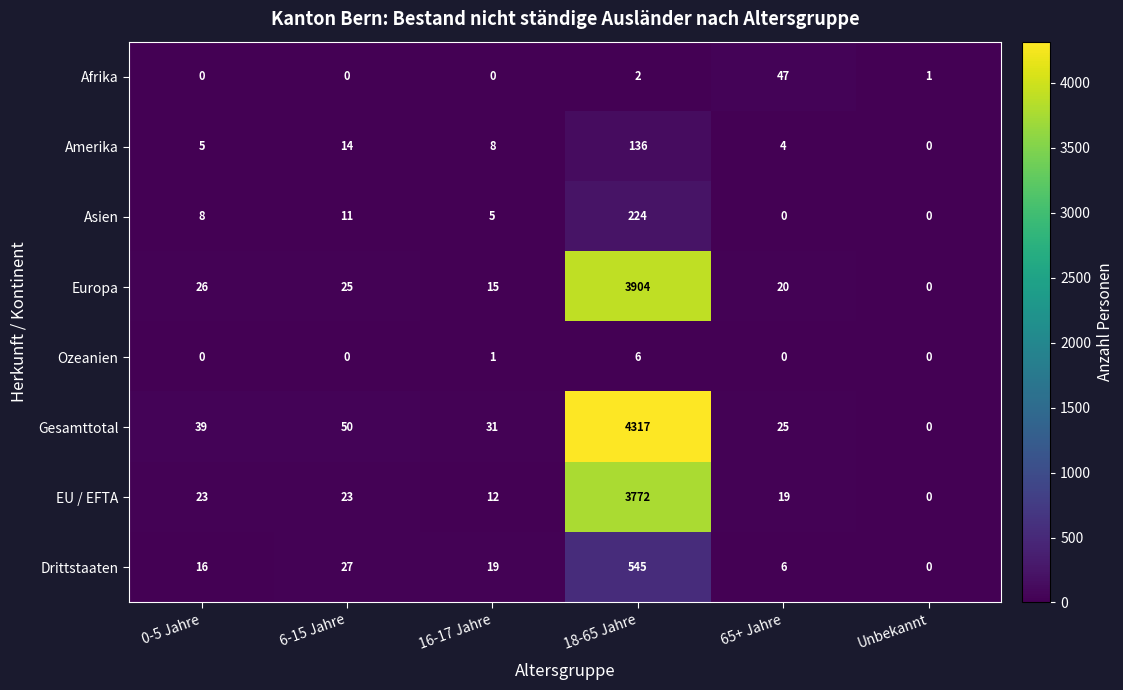

Which series has the largest total across all categories?

Gesamttotal